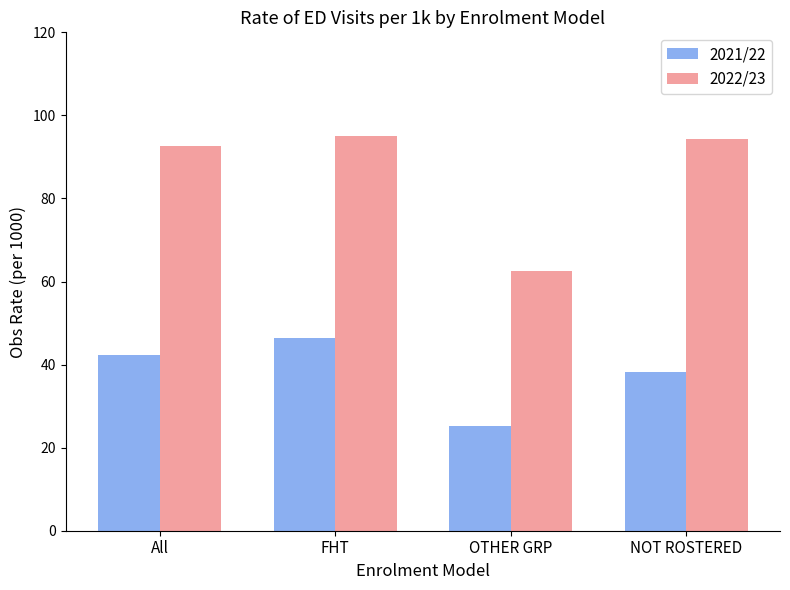

What is the average value of the 2021/22 series?

38.0